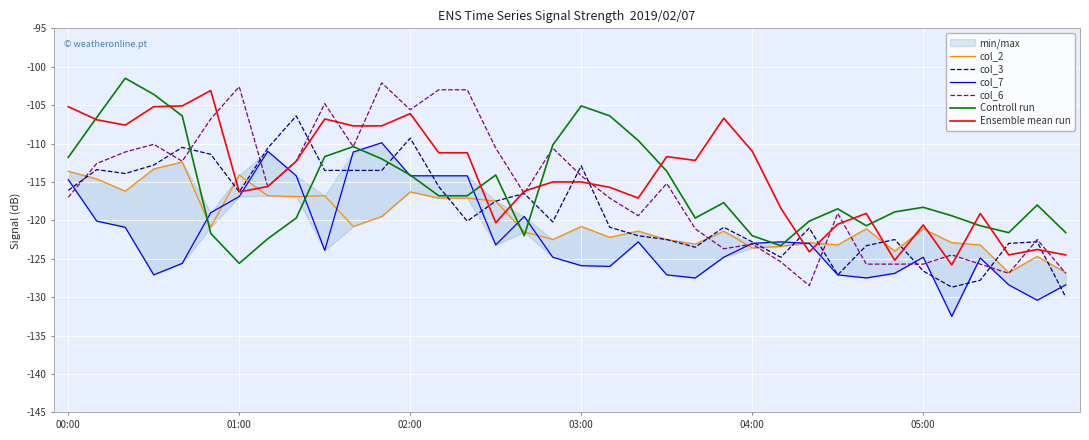

True or false: col_6 and col_7 cross at least once.

True